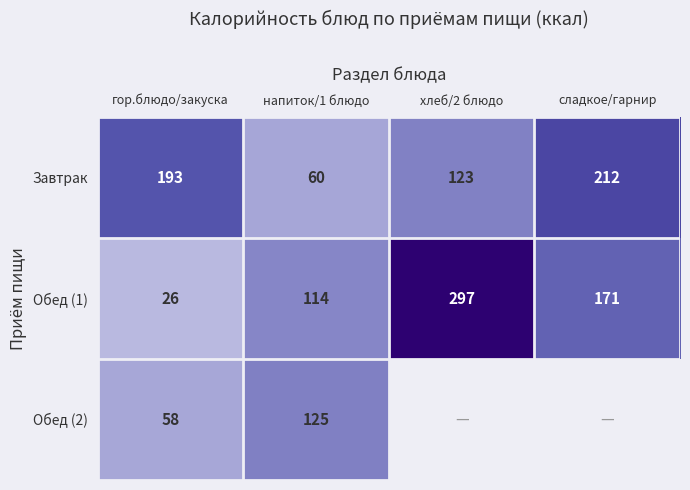

What is the difference between the Завтрак values at гор.блюдо/закуска and сладкое/гарнир?

19